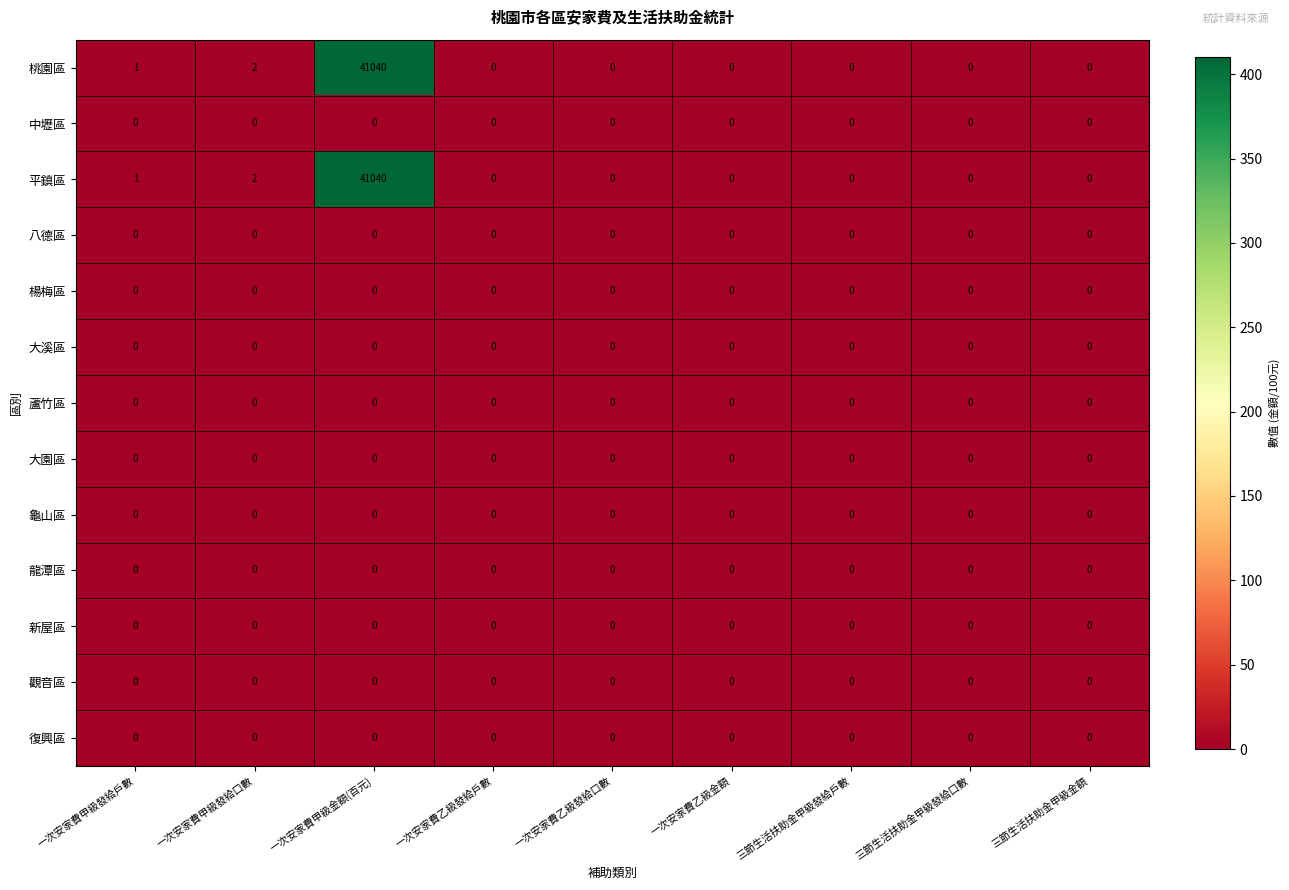

True or false: 桃園區 has a value of -24445 at 一次安家費乙級發給戶數.

False